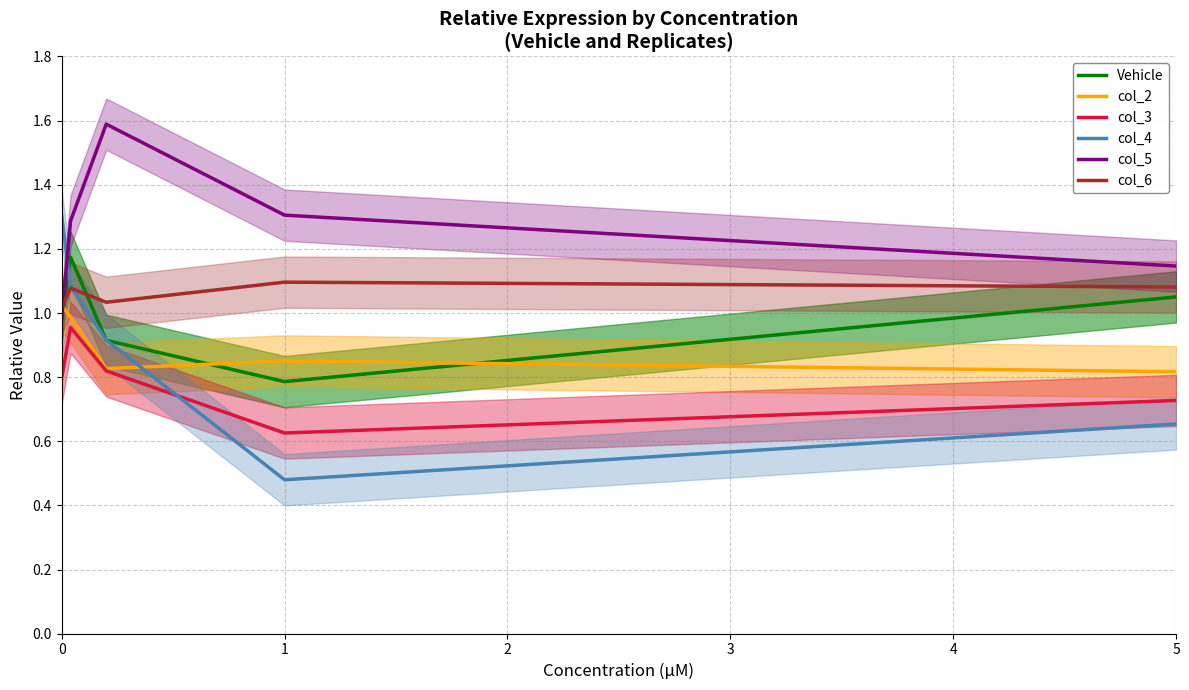

How many intersections are there between col_4 and col_3?

1